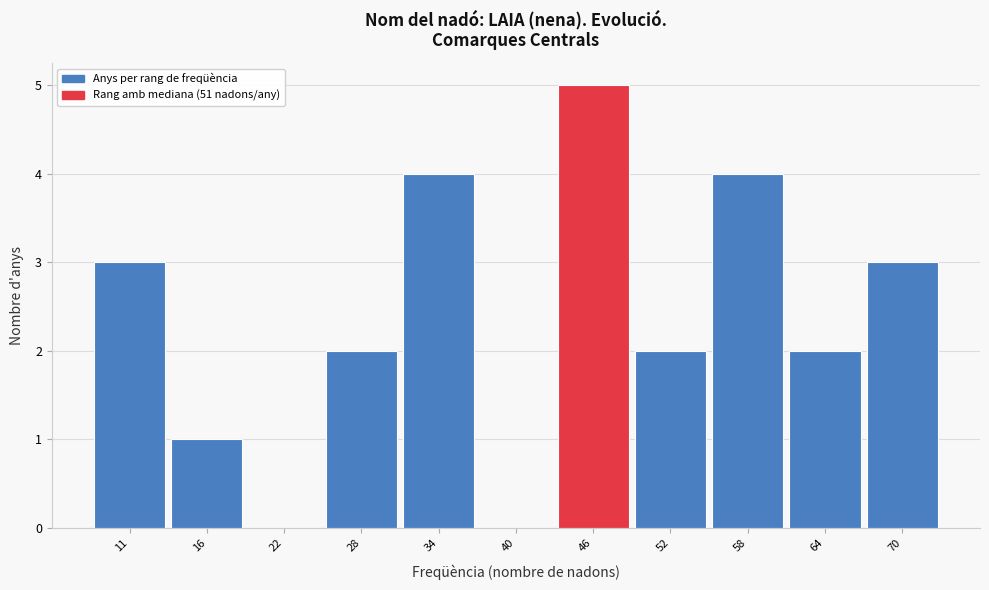

Reading right to left, what are all the values shown in this chart?

70=3	64=2	58=4	52=2	46=5	40=0	34=4	28=2	22=0	16=1	11=3